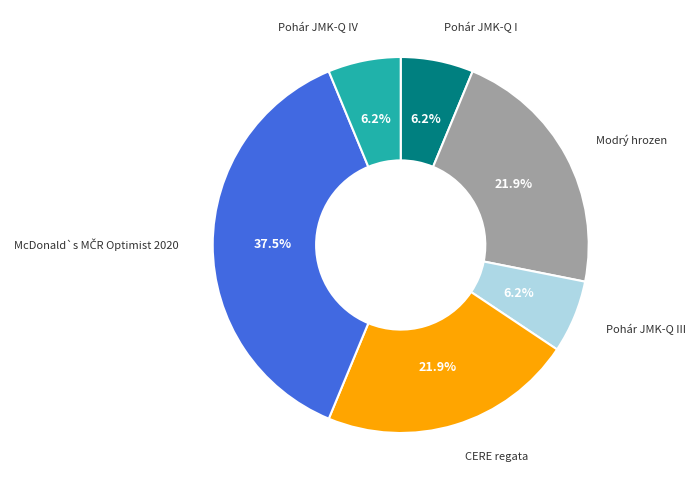

How many slices are in this pie chart?

6